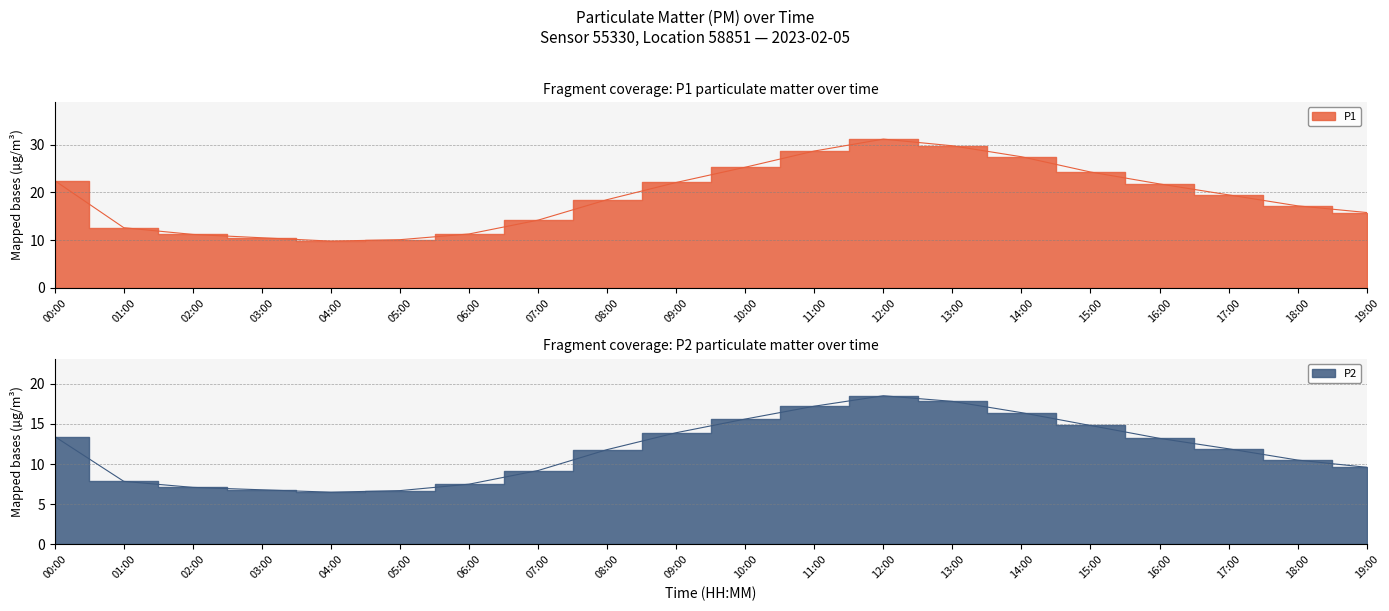

Rank the series at 04:00 from highest to lowest value.

P1, P2